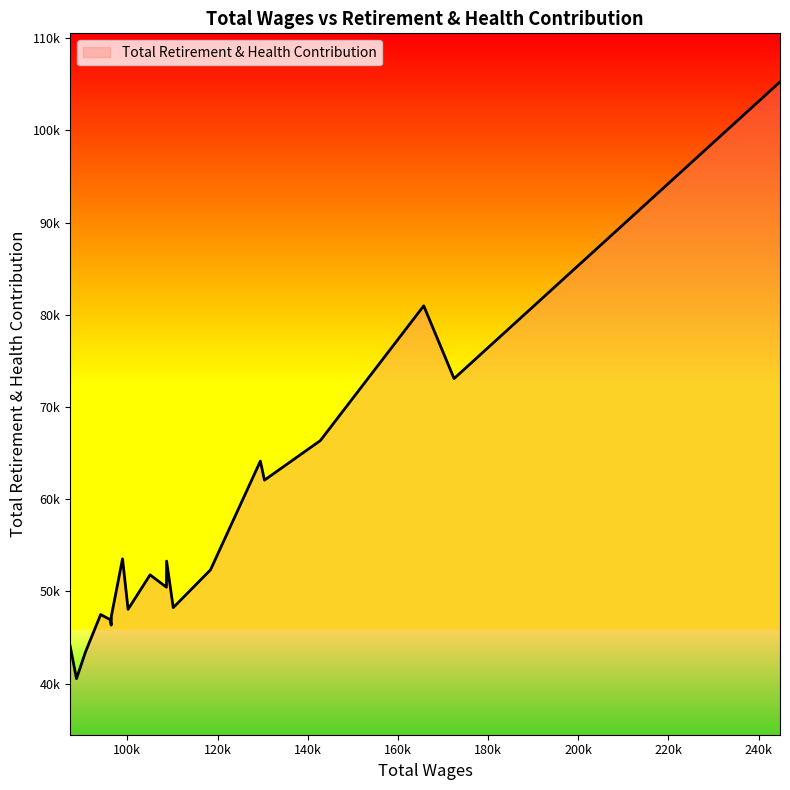

Does the chart display data point markers on the line(s)?

No